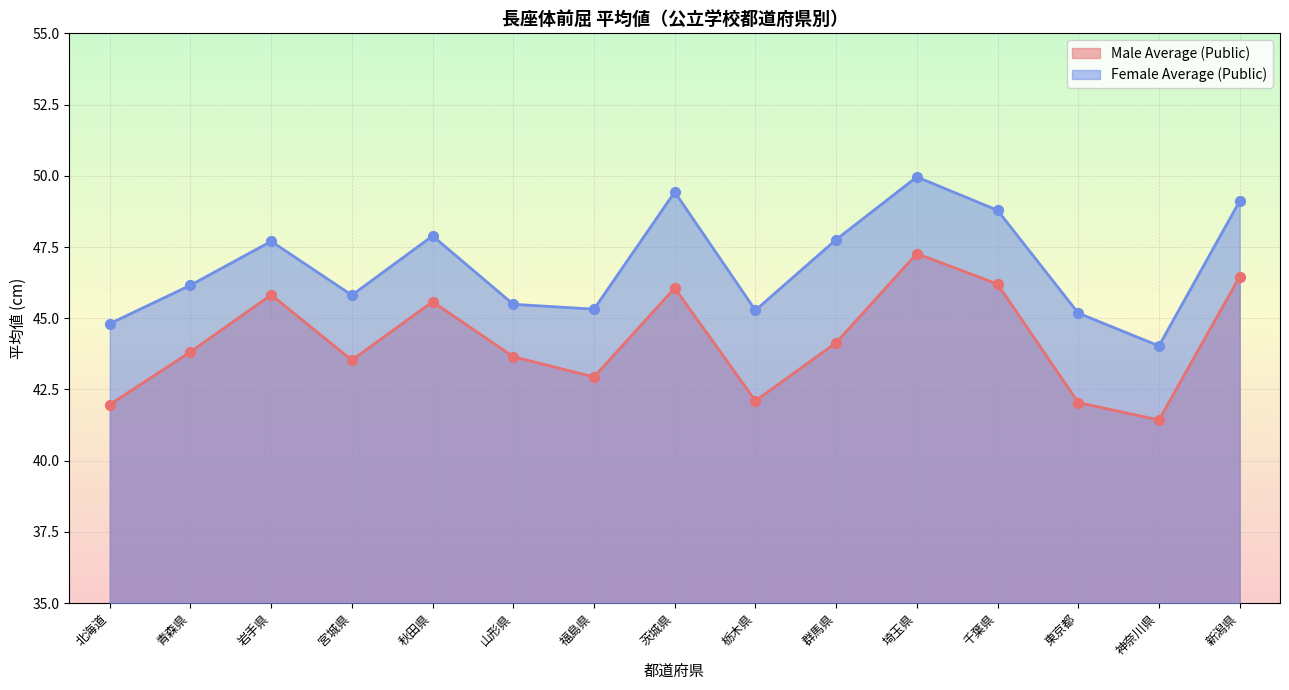

What are all the series names shown in the legend?

Male Average (Public), Female Average (Public)